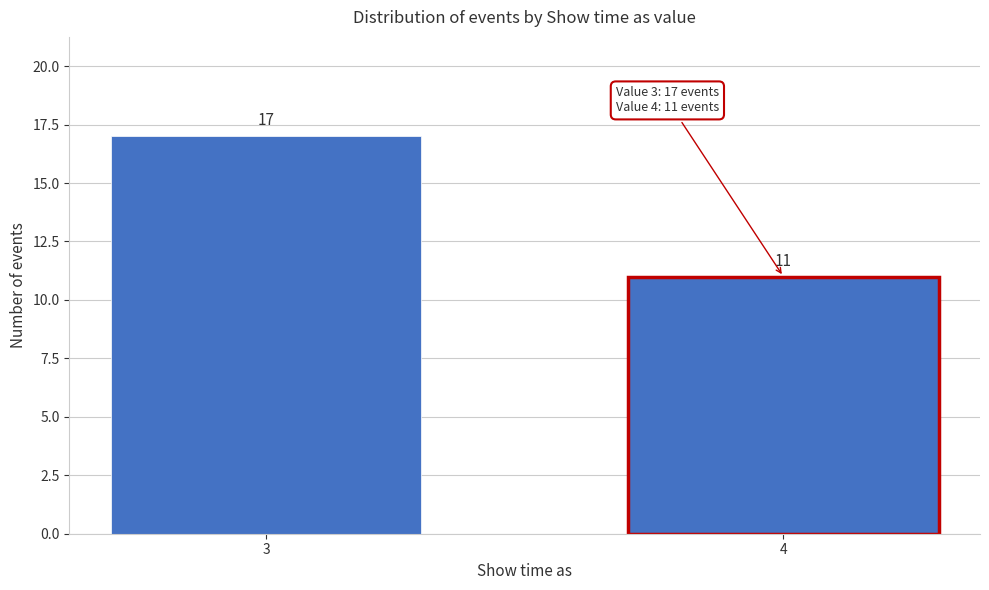

Reading left to right, what are all the values shown in this chart?

3=17	4=11